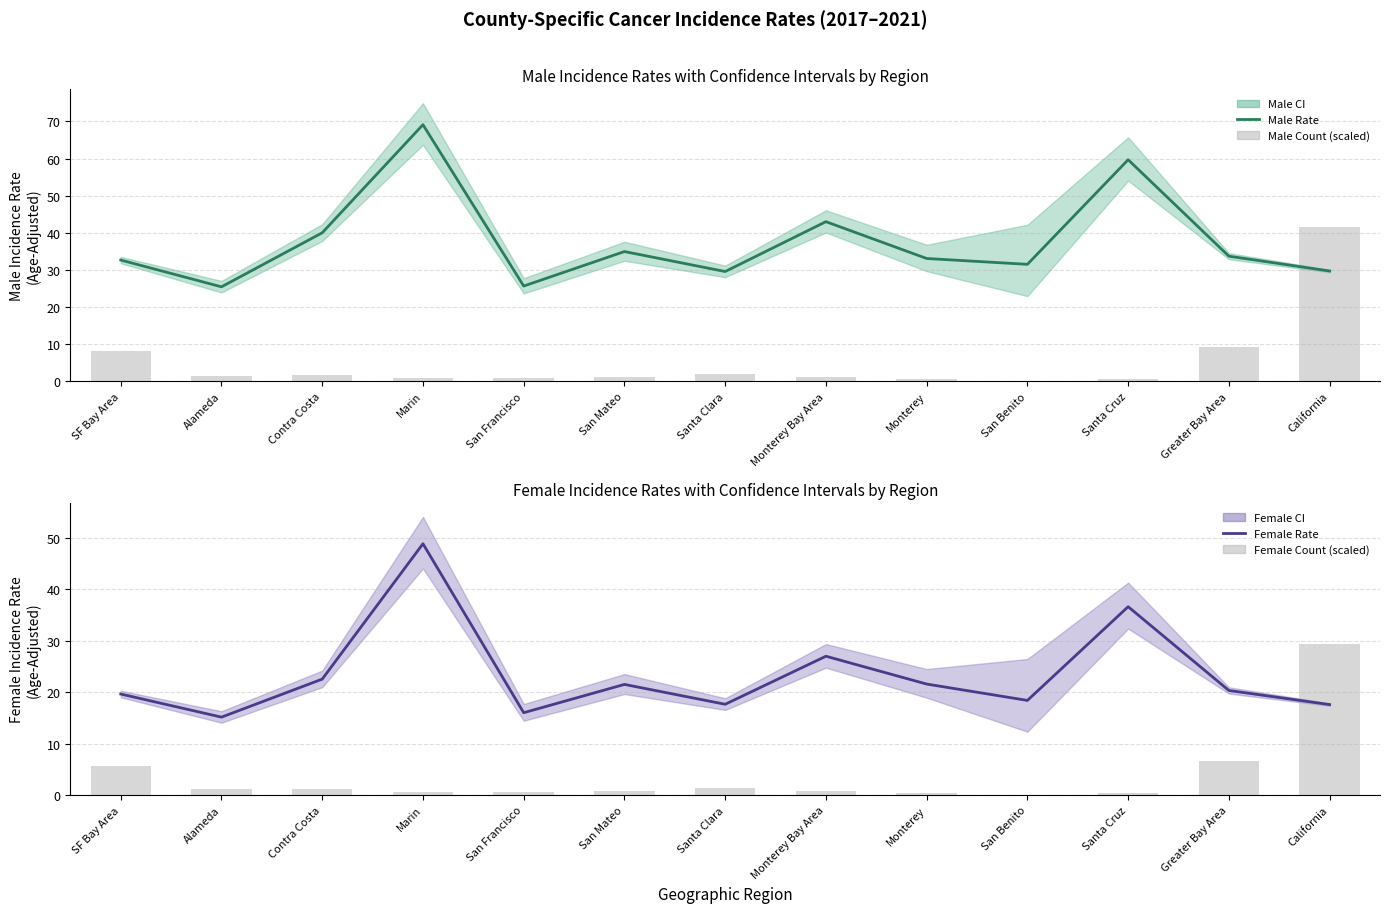

The Female Rate series shows 12.0 at Greater Bay Area. True or false?

False